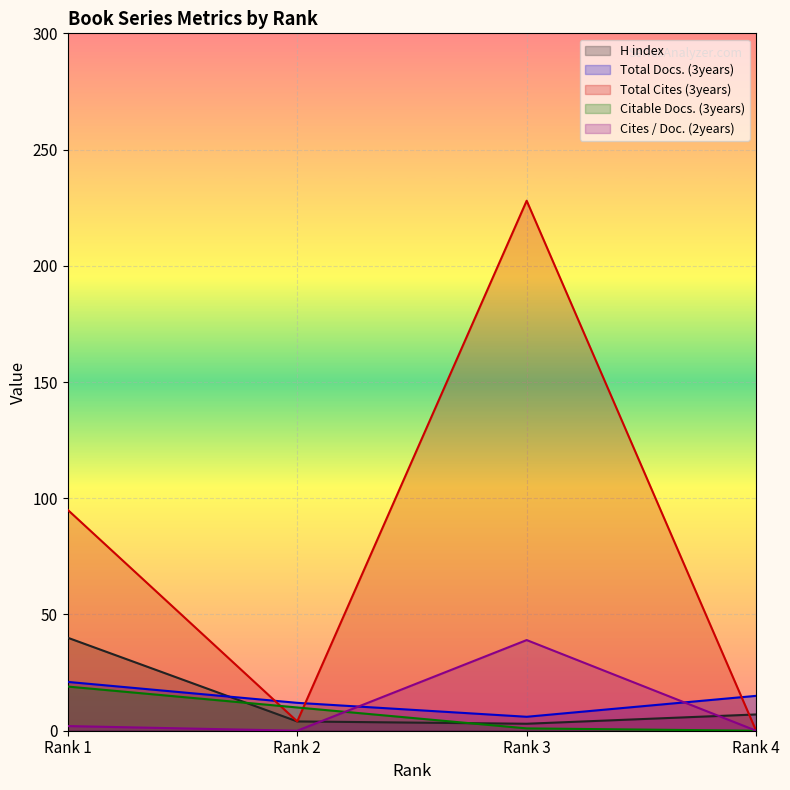

What are all the series names shown in the legend?

H index, Total Docs. (3years), Total Cites (3years), Citable Docs. (3years), Cites / Doc. (2years)